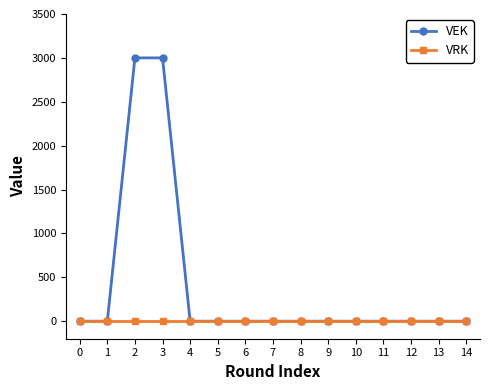

The value of VEK at 4 is 0. True or false?

True